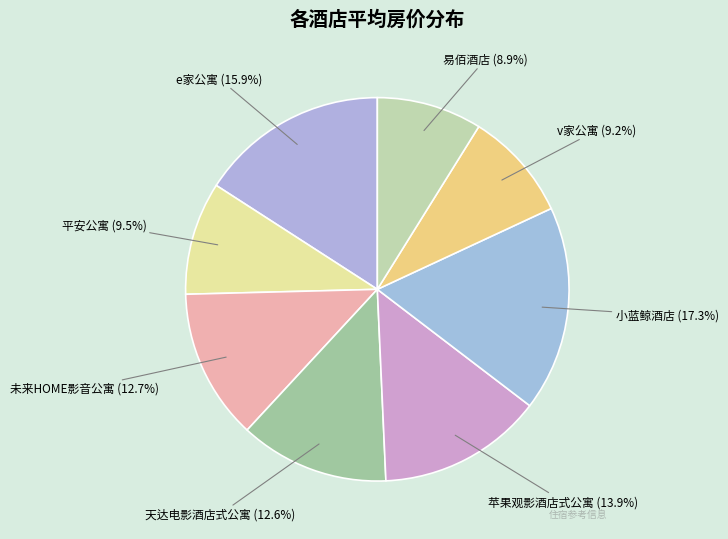

Which category has the biggest portion of the pie?

小蓝鲸酒店